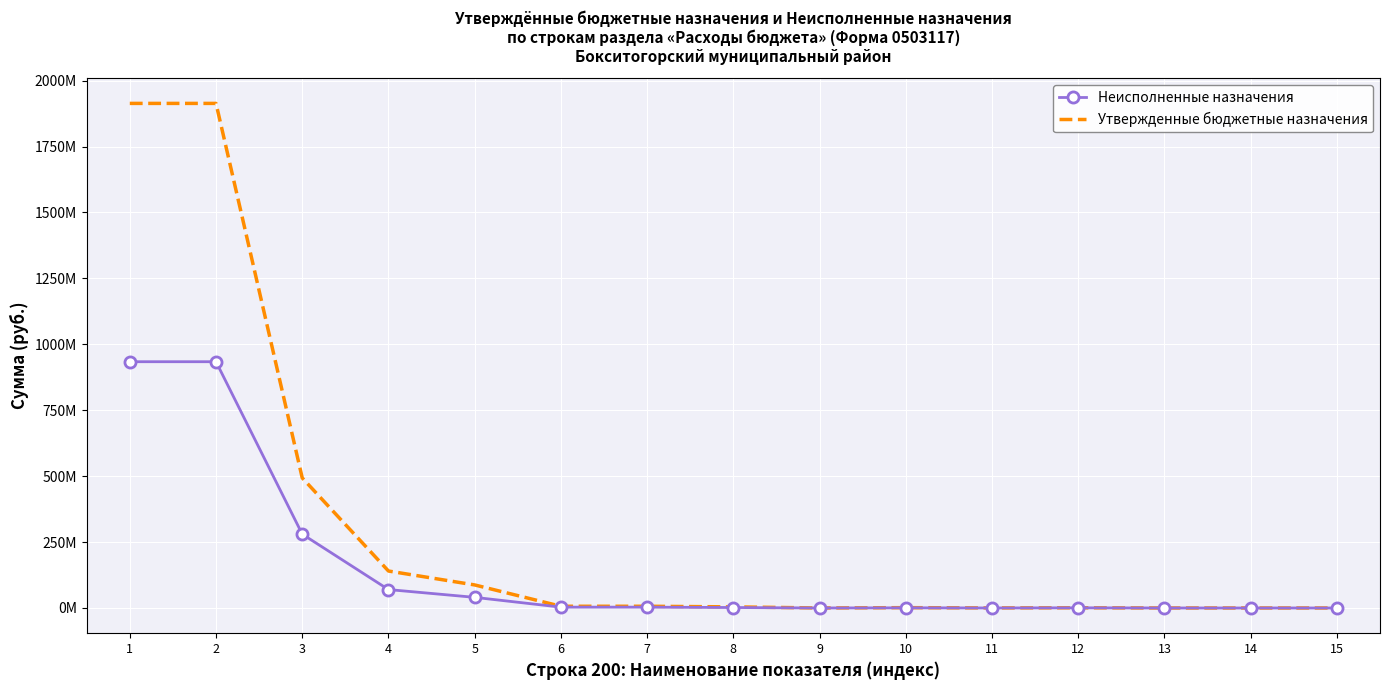

Reading left to right, list all the values displayed in this chart.

Неисполненные назначения: 933907970.2	933907970.2	280017393.4	69843993.3	40330259.0	3214226.2	3214226.2	1774836.7	33280.0	664658.1	94659.5	646791.8	28200.0	28200.0	28200.0
Утвержденные бюджетные назначения: 1913495624.0	1913495624.0	493220584.6	140181450.5	87397498.2	6544800.0	6544800.0	4189000.0	40120.0	1265060.0	253300.0	797320.0	28200.0	28200.0	28200.0